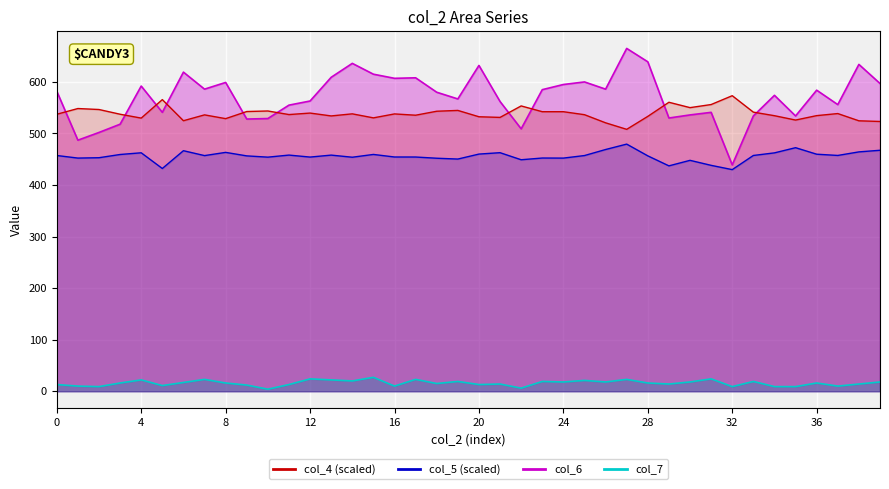

Rank the series at 17 from highest to lowest value.

col_6, col_4, col_5, col_7